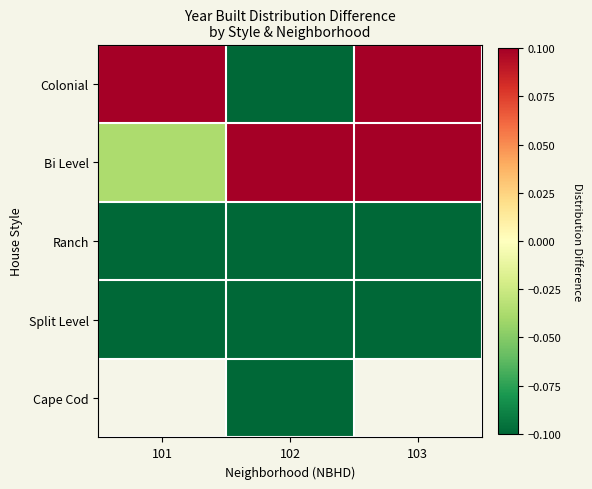

Between 102 and 101, which is larger?

101